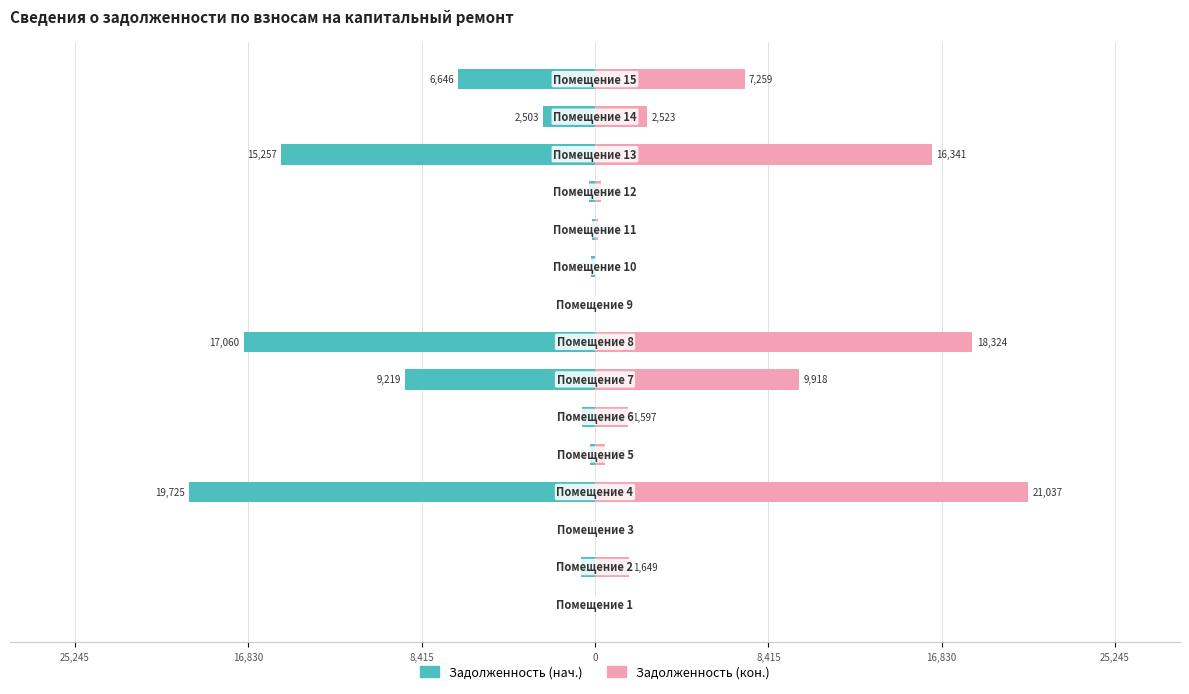

What is the greatest value displayed?

21037.4